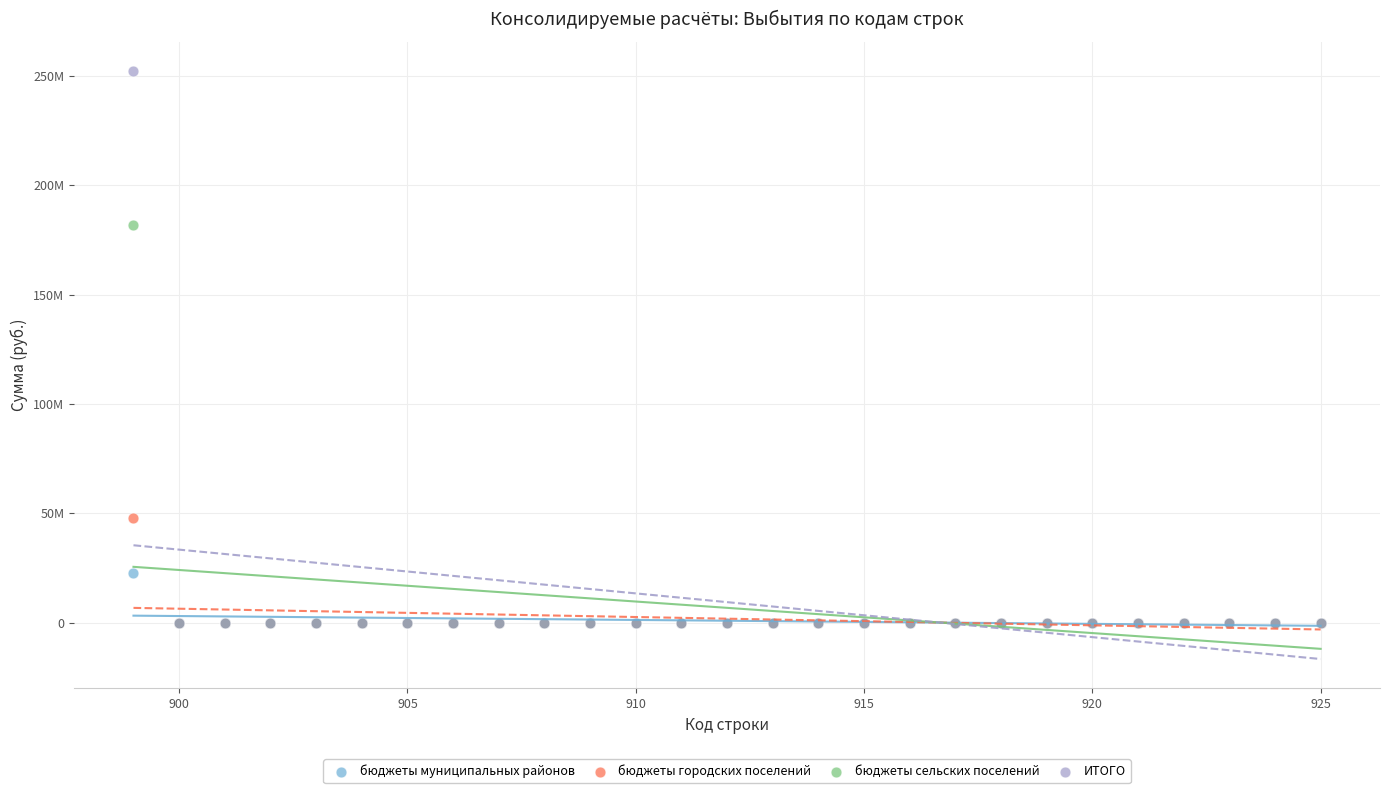

What are all the series names shown in the legend?

бюджеты муниципальных районов, бюджеты городских поселений, бюджеты сельских поселений, ИТОГО